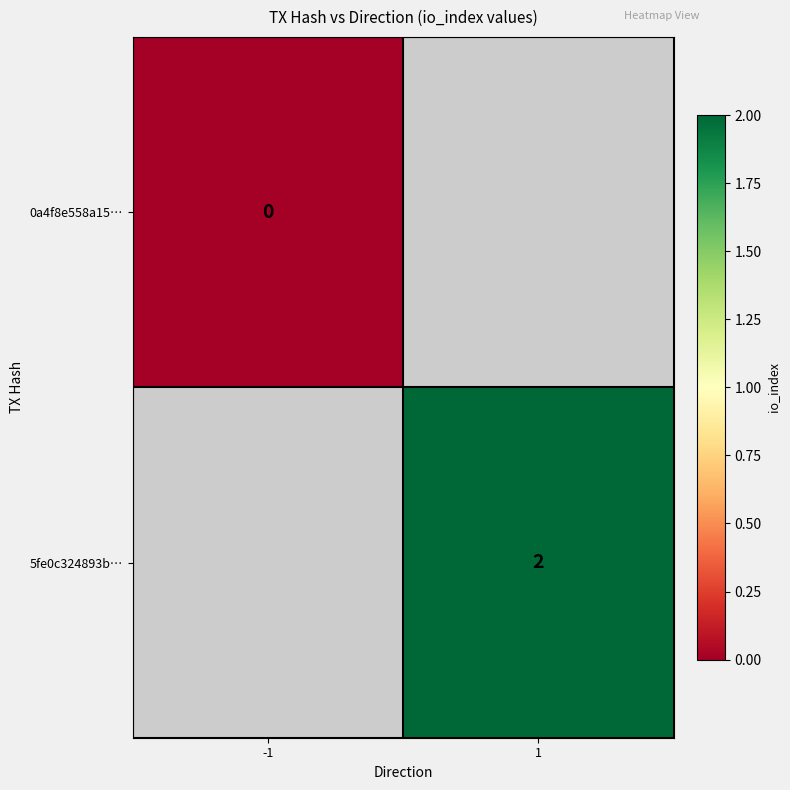

The 5fe0c324893b… series shows 2 at 1. True or false?

True